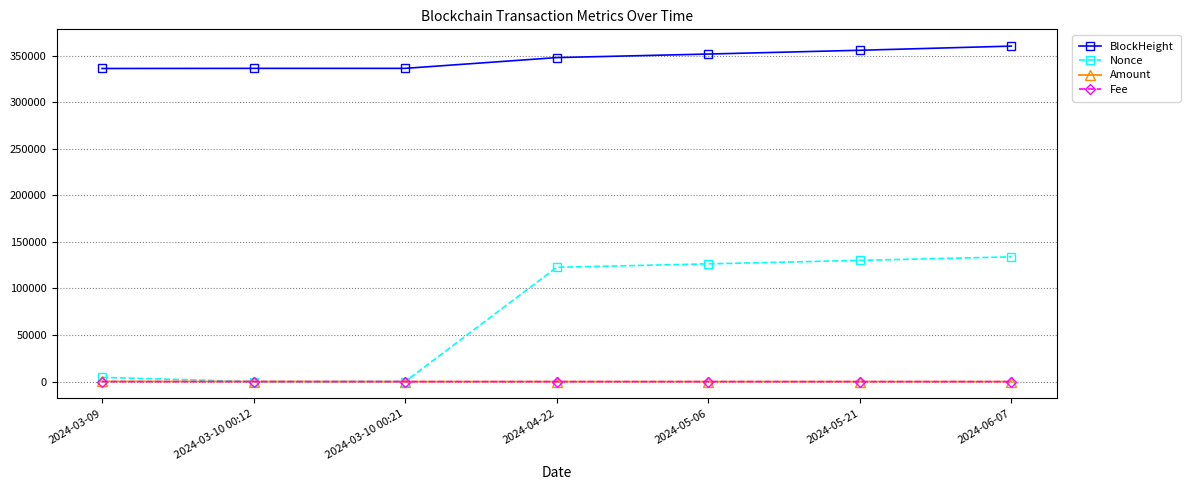

How many intersections are there between Amount and Fee?

2